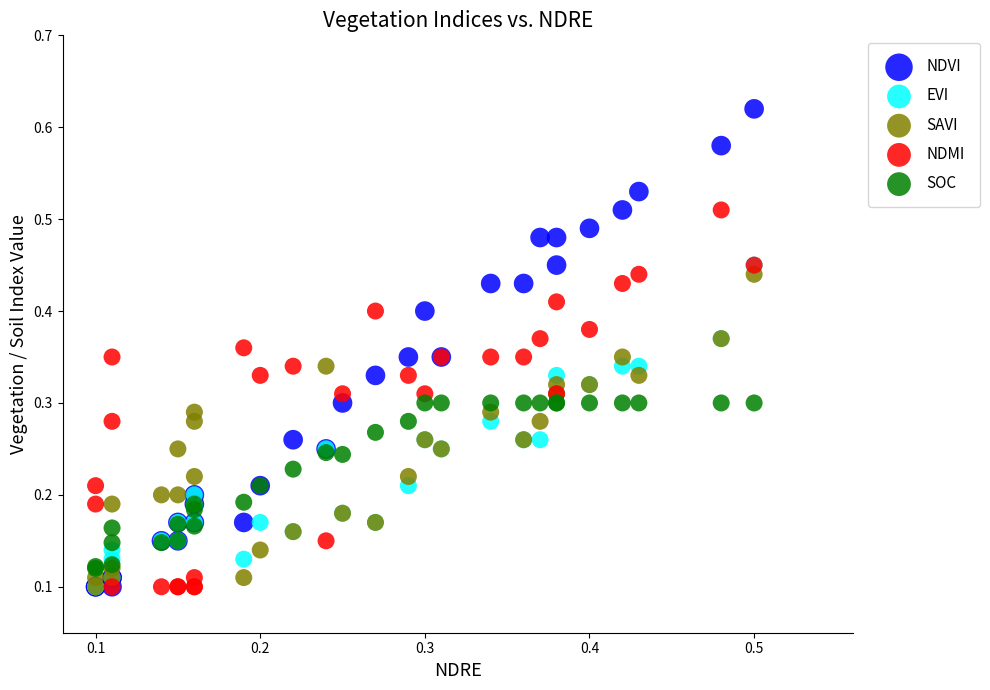

Which series reaches the maximum Y coordinate?

NDVI